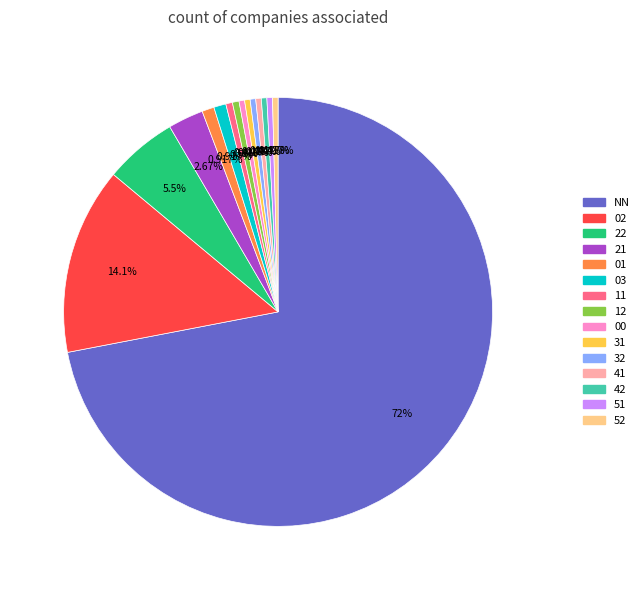

The 41 slice represents 10% of the pie. True or false?

False